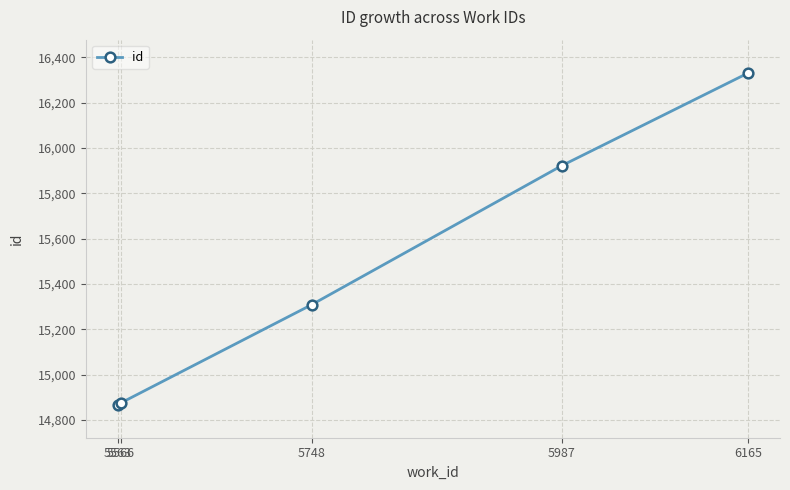

Count the number of data series in this chart.

1